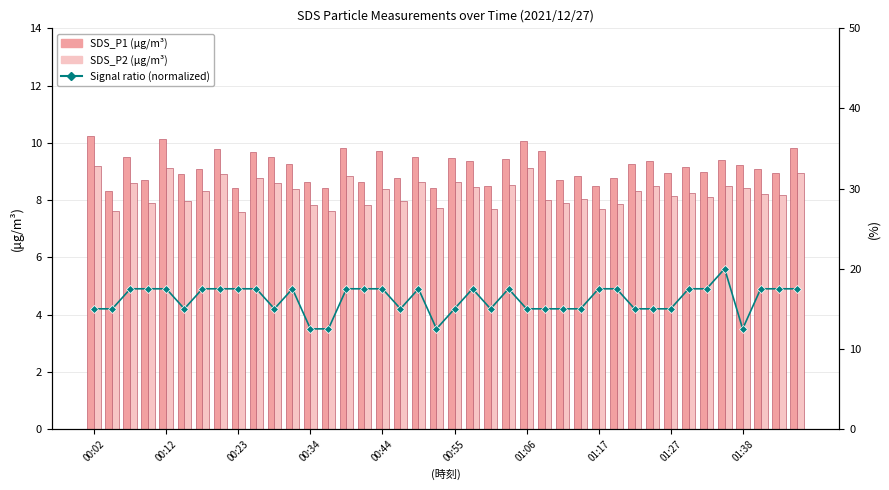

What is the difference between the second highest and minimum values in the SDS_P2 series?

1.5